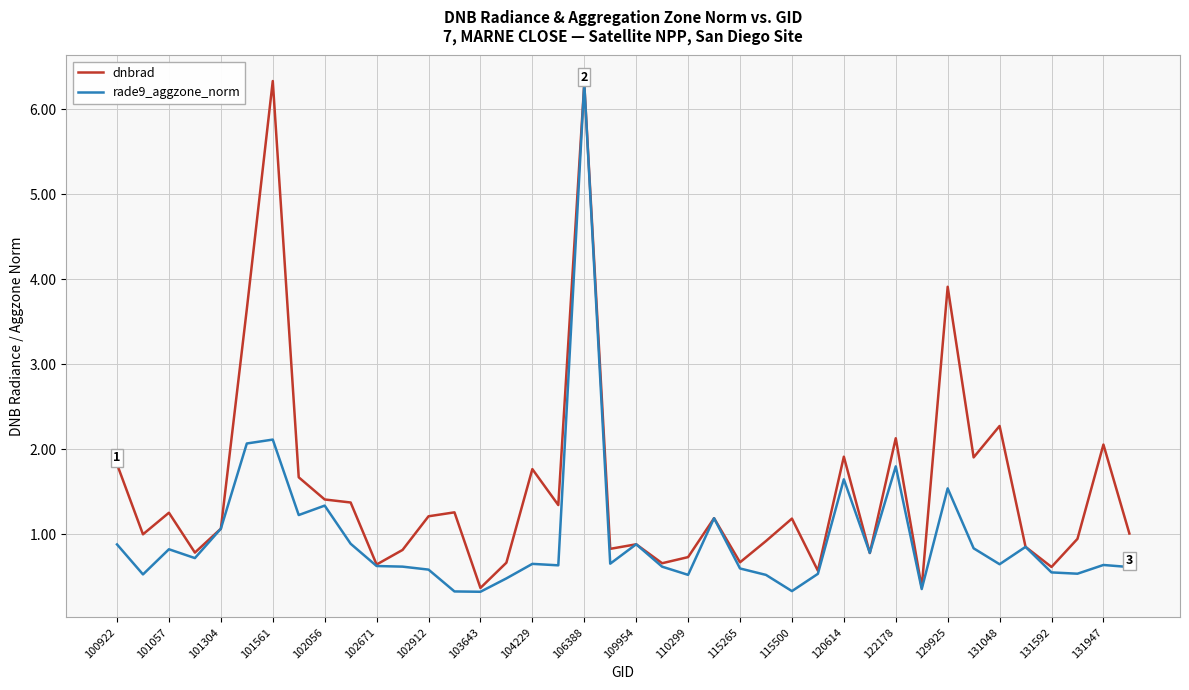

List the series in order of their overall mean, highest first.

dnbrad, rade9_aggzone_norm